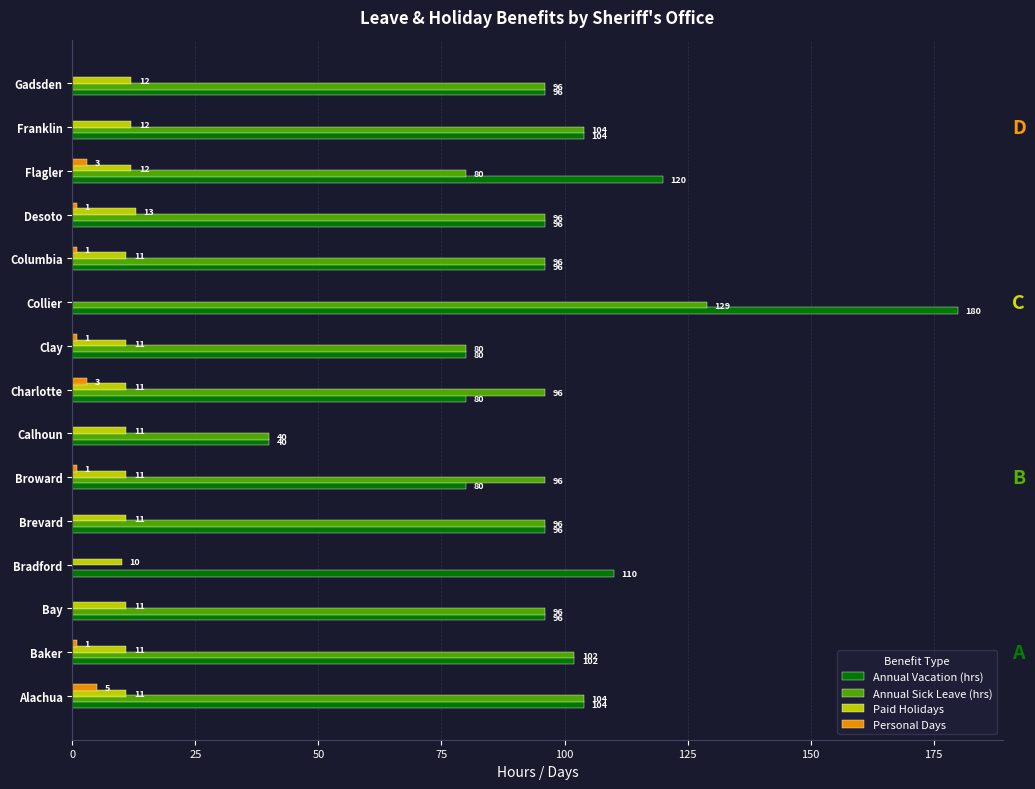

What is the total value across all series at Broward?

188